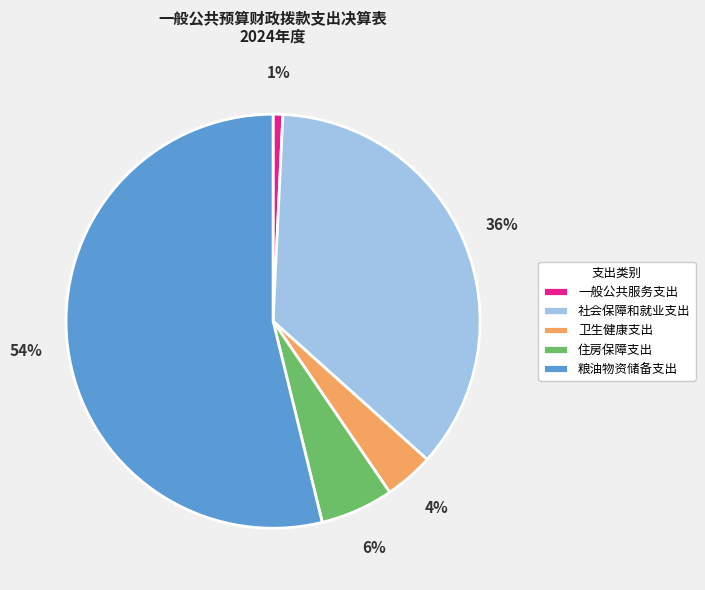

Rank the categories by value from highest to lowest.

粮油物资储备支出, 社会保障和就业支出, 住房保障支出, 卫生健康支出, 一般公共服务支出